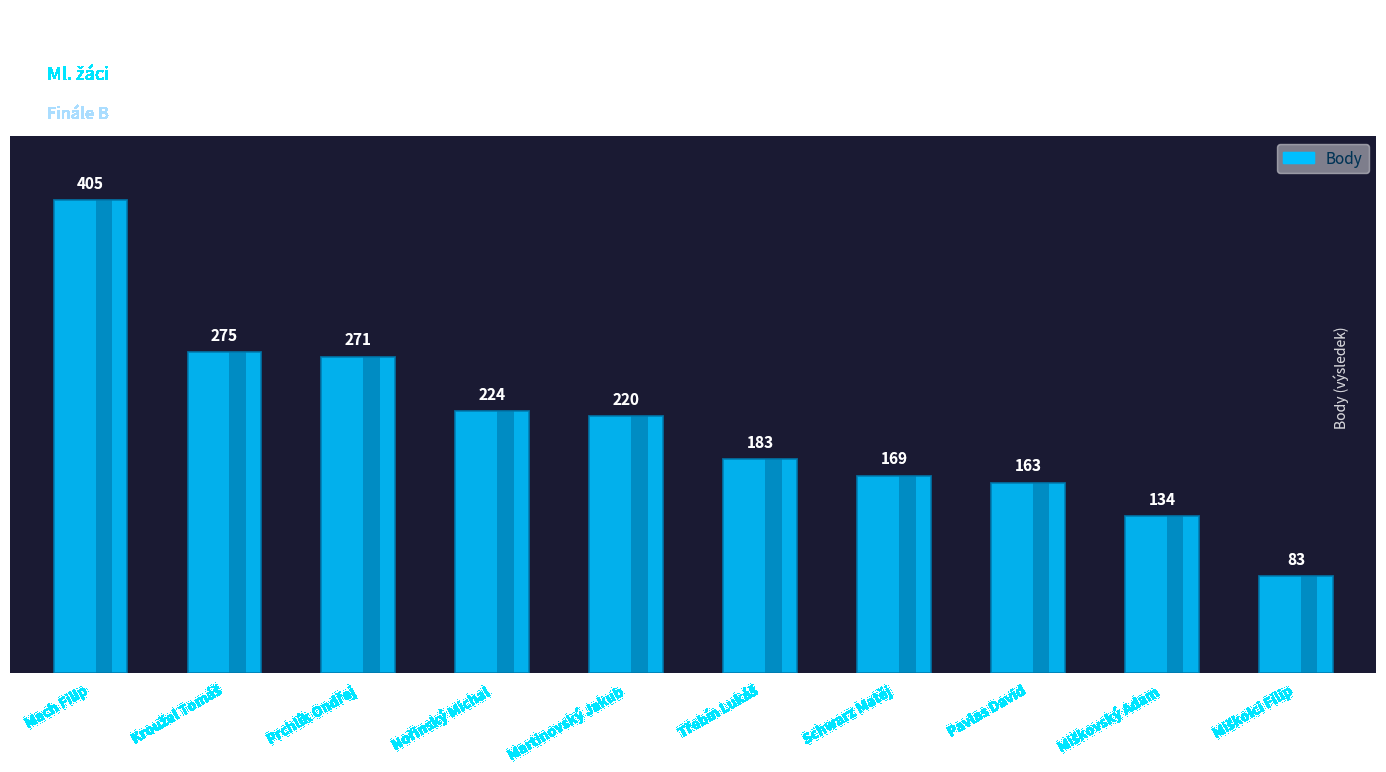

How many data points are less than 220?

5